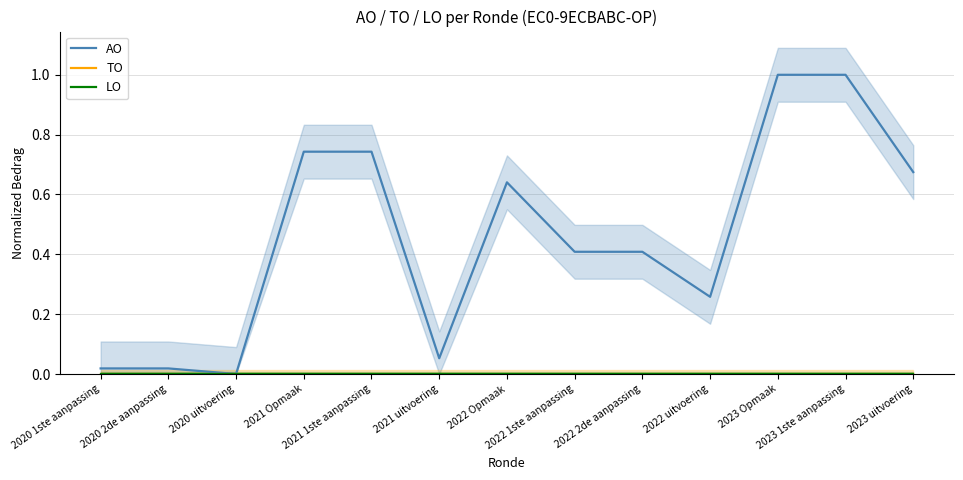

At how many categories does at least one series exceed 0?

13